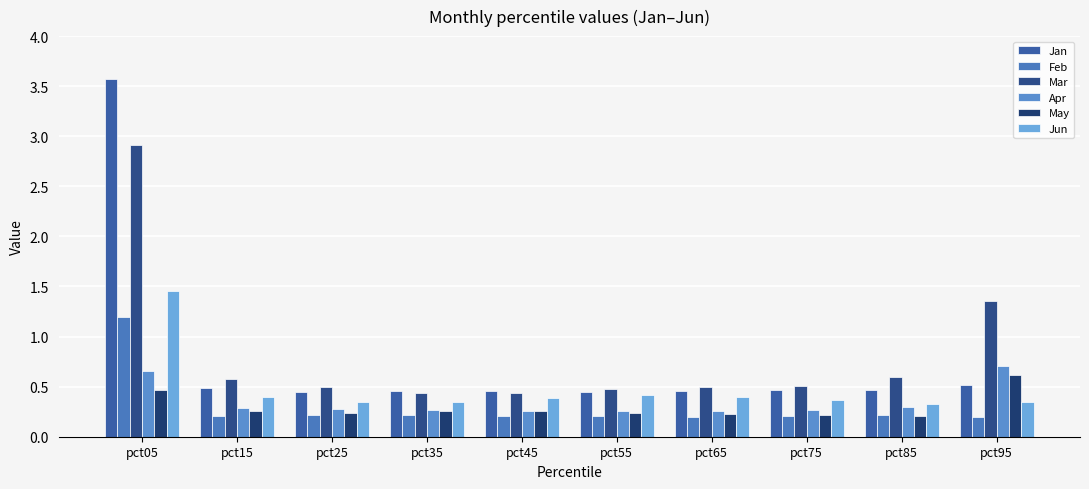

How many bars are there in each group?

6